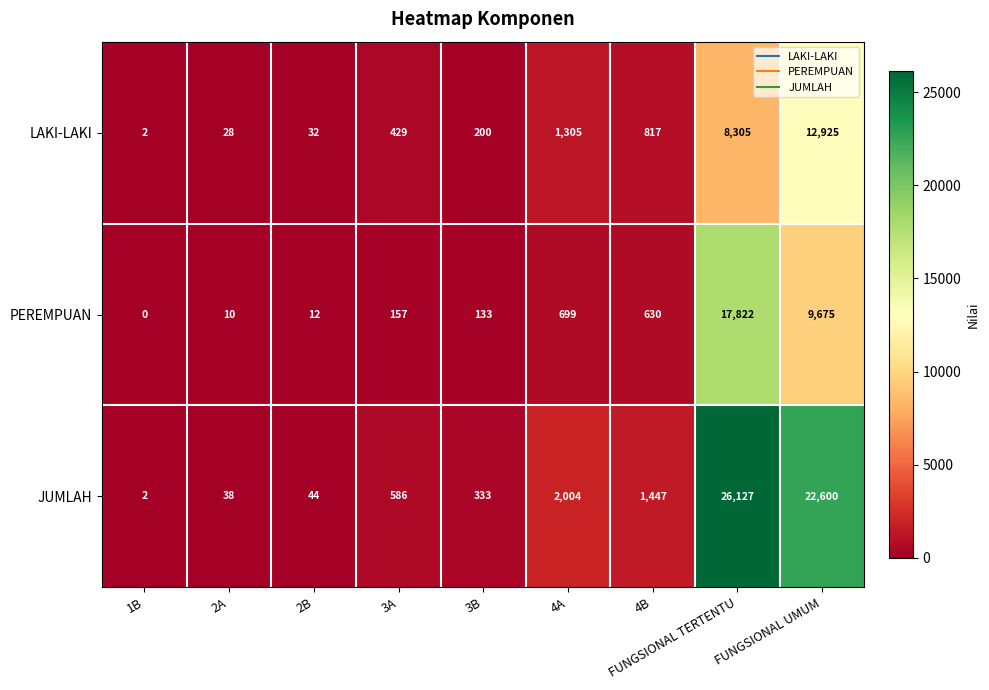

What is the greatest value displayed?

26127